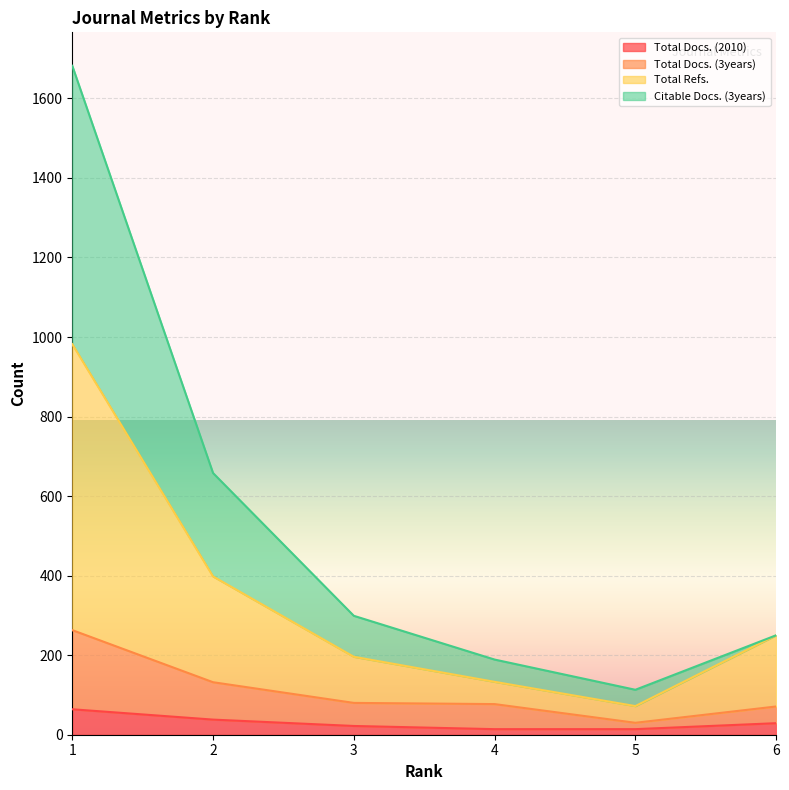

What is the difference between the highest and lowest values at 5?

99